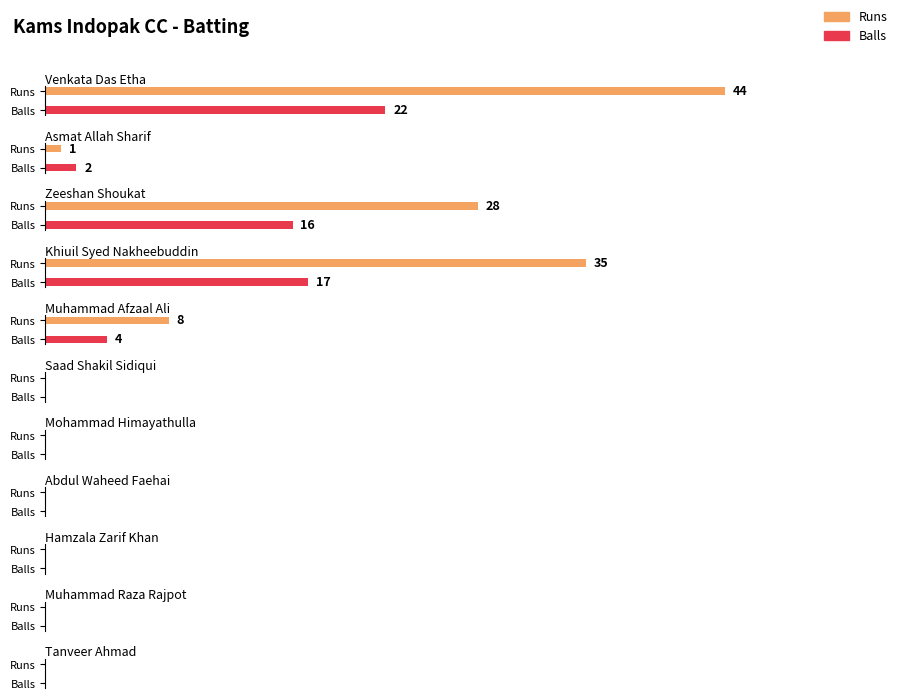

How many groups of bars are there?

11